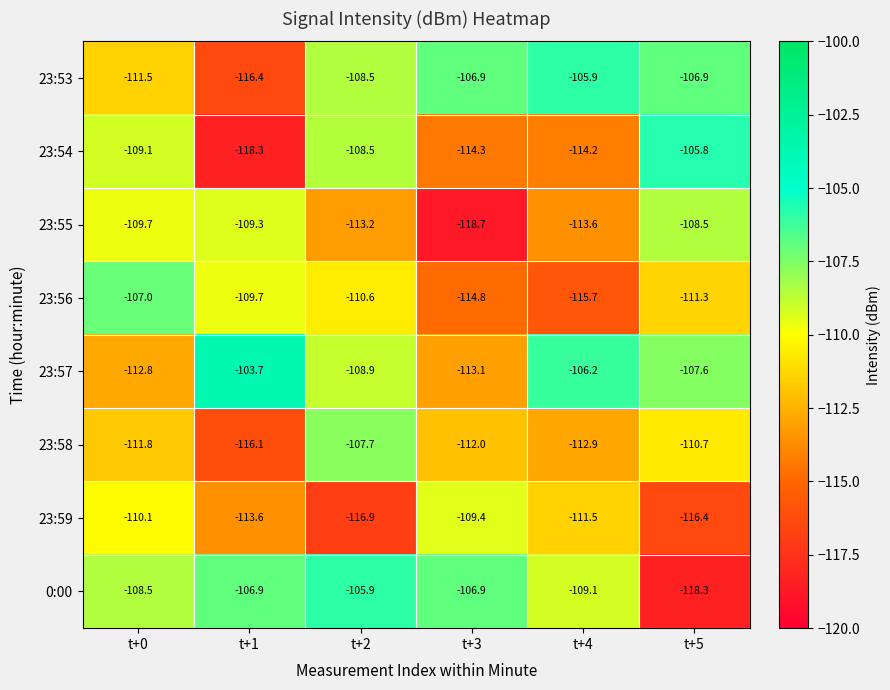

What is the difference between the maximum and second lowest values in the 23:58 series?

5.2